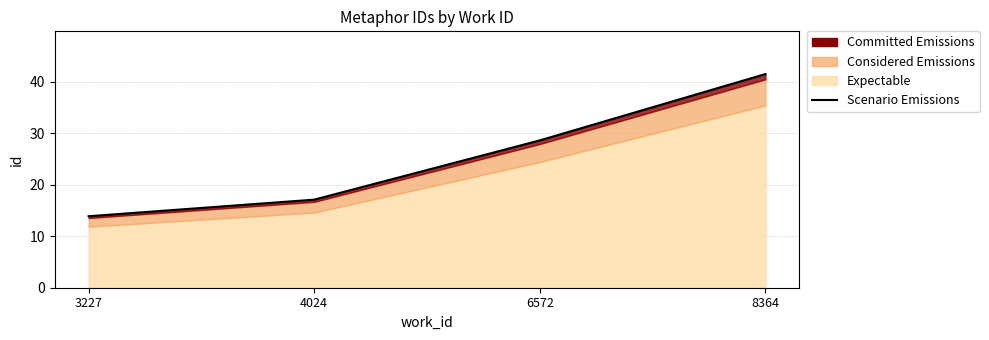

The value at 3227 is 5.5. True or false?

False